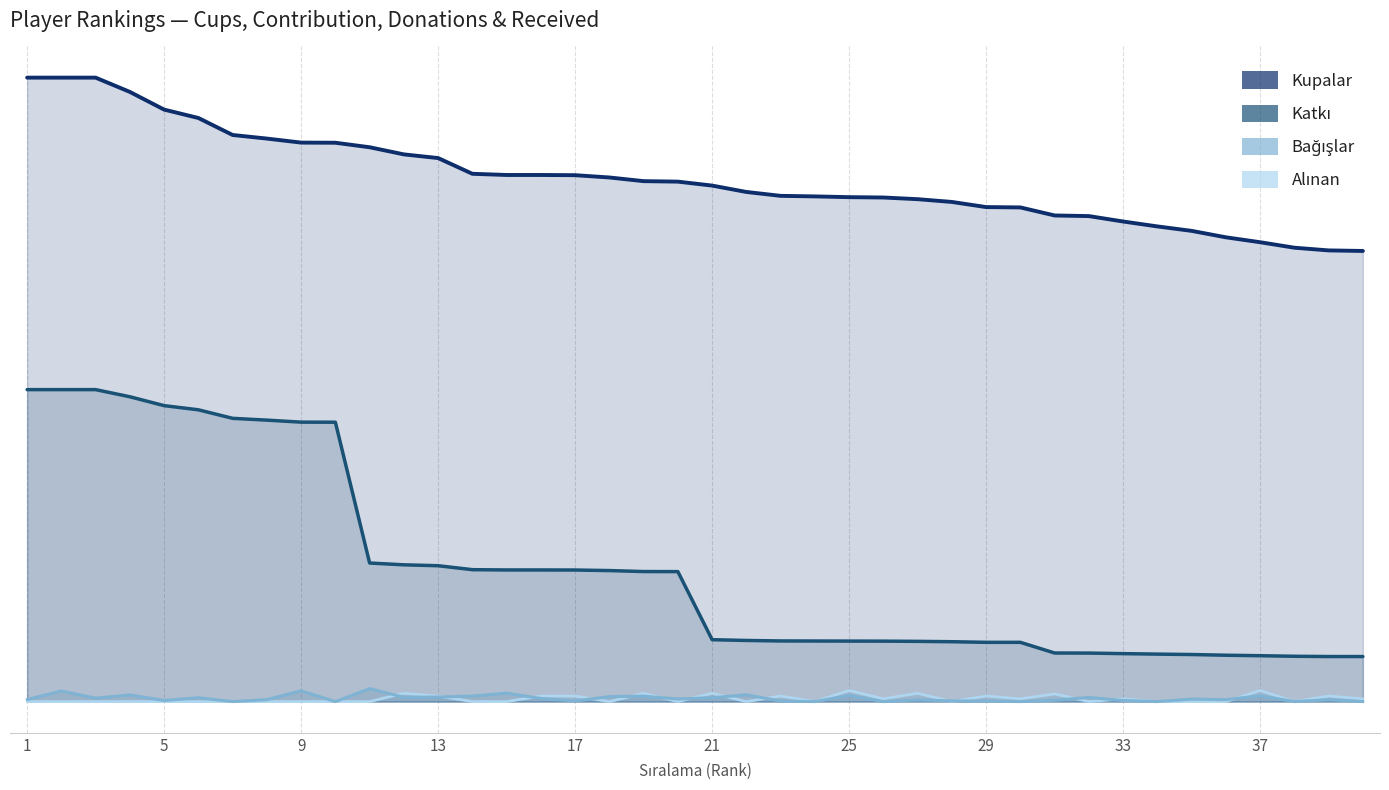

What is the total value across all series at 5?

12824